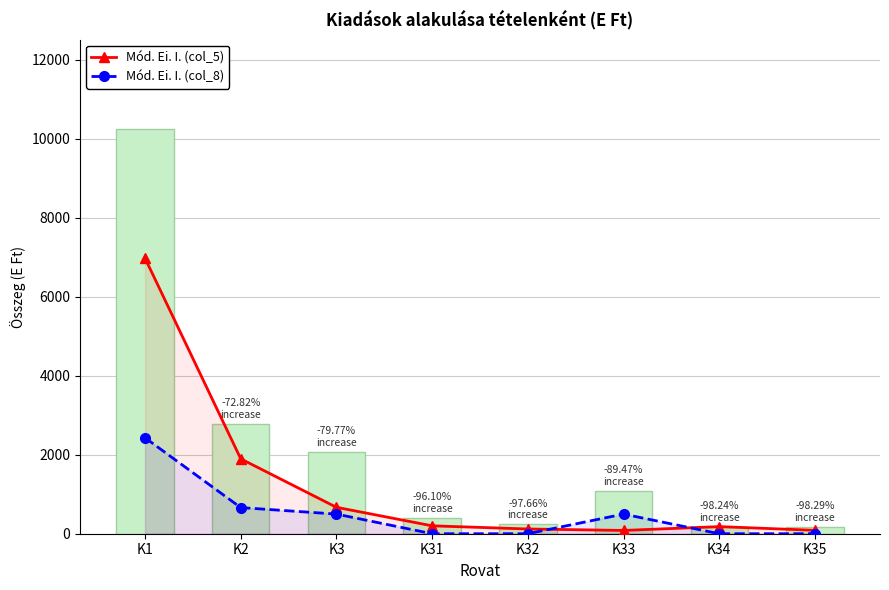

Rank the series by their average value, from lowest to highest.

Mód. Ei. I. (col_8), Mód. Ei. I. (col_5)